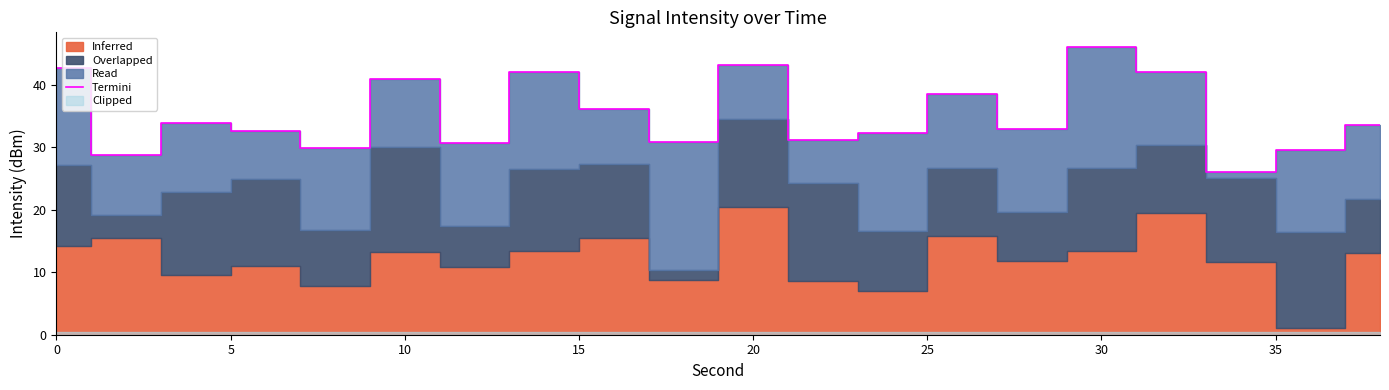

What is the minimum value for Termini?

26.0